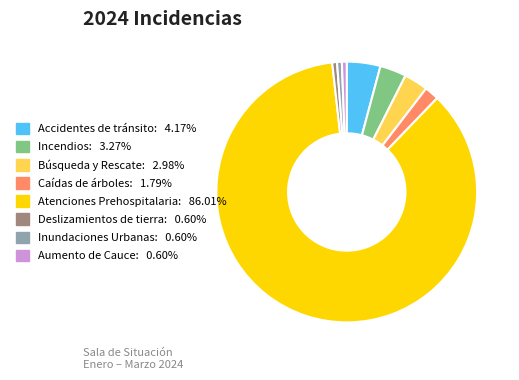

What is the largest slice in the pie chart?

Atenciones Prehospitalaria